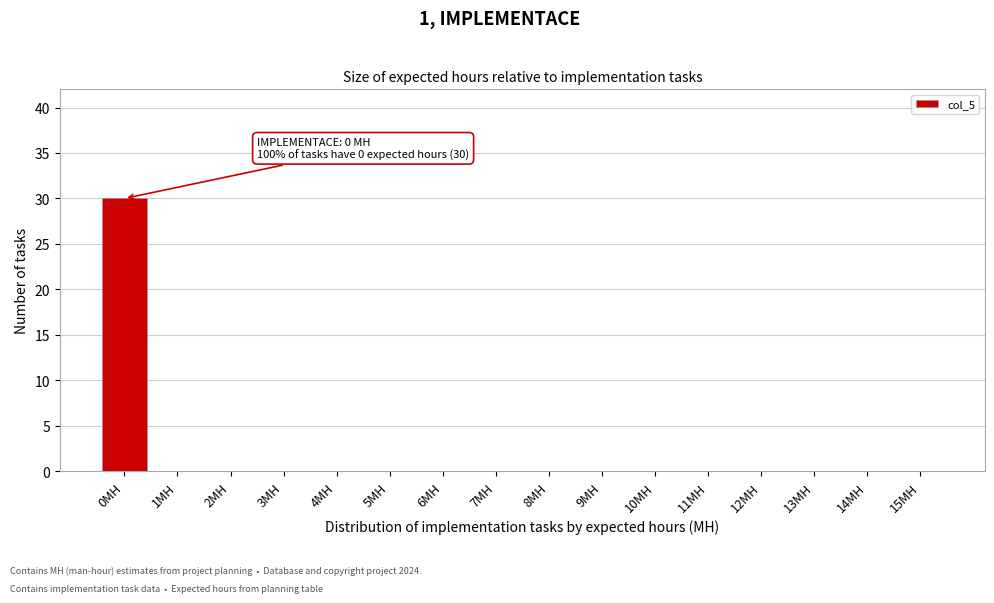

Reading left to right, extract all data points from this chart.

0MH=30	1MH=0	2MH=0	3MH=0	4MH=0	5MH=0	6MH=0	7MH=0	8MH=0	9MH=0	10MH=0	11MH=0	12MH=0	13MH=0	14MH=0	15MH=0